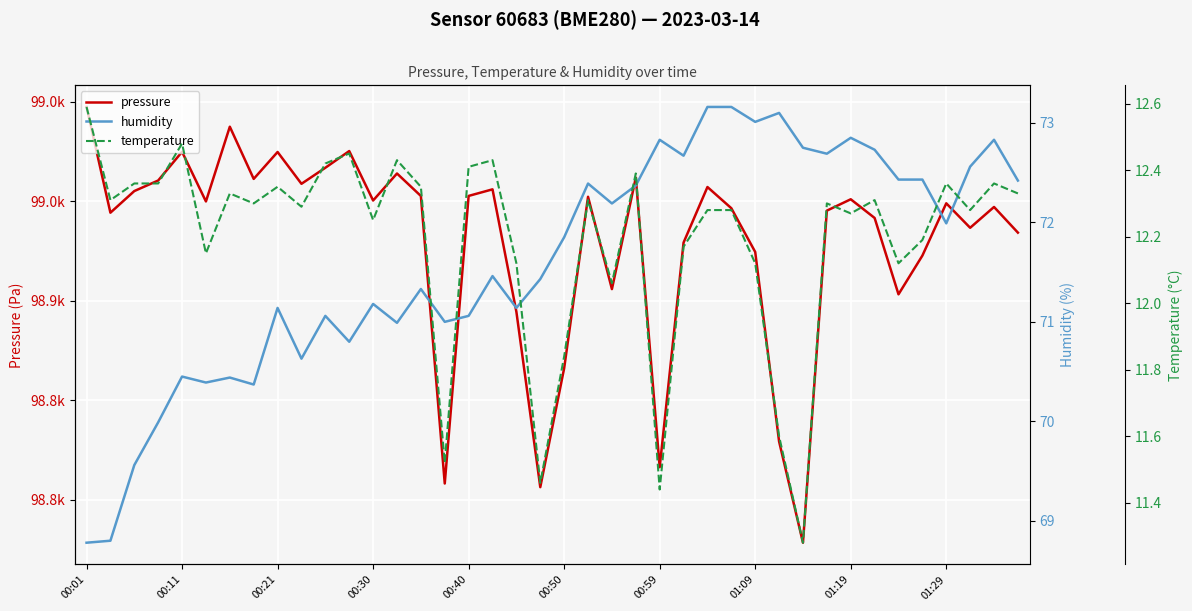

What is the total value across all series at 25?

99014.1